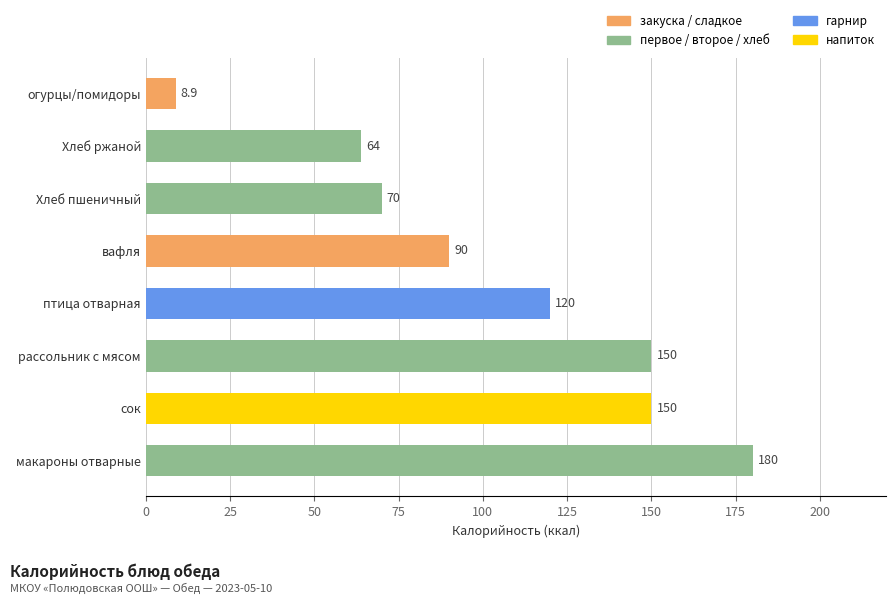

Is it true that the value at сок is 260.3?

False